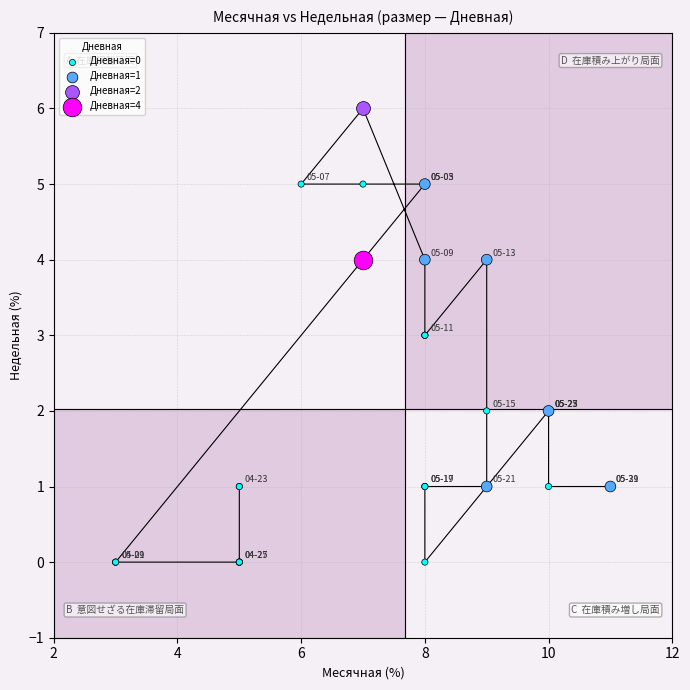

What are all the series names shown in the legend?

Дневная=0, Дневная=1, Дневная=2, Дневная=4